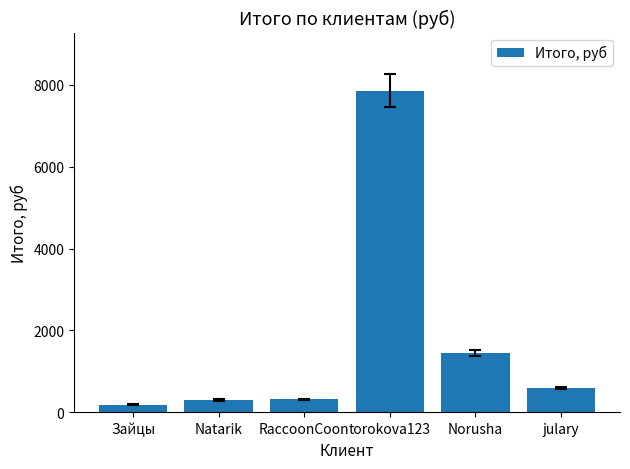

Count the number of values greater than 594.

3